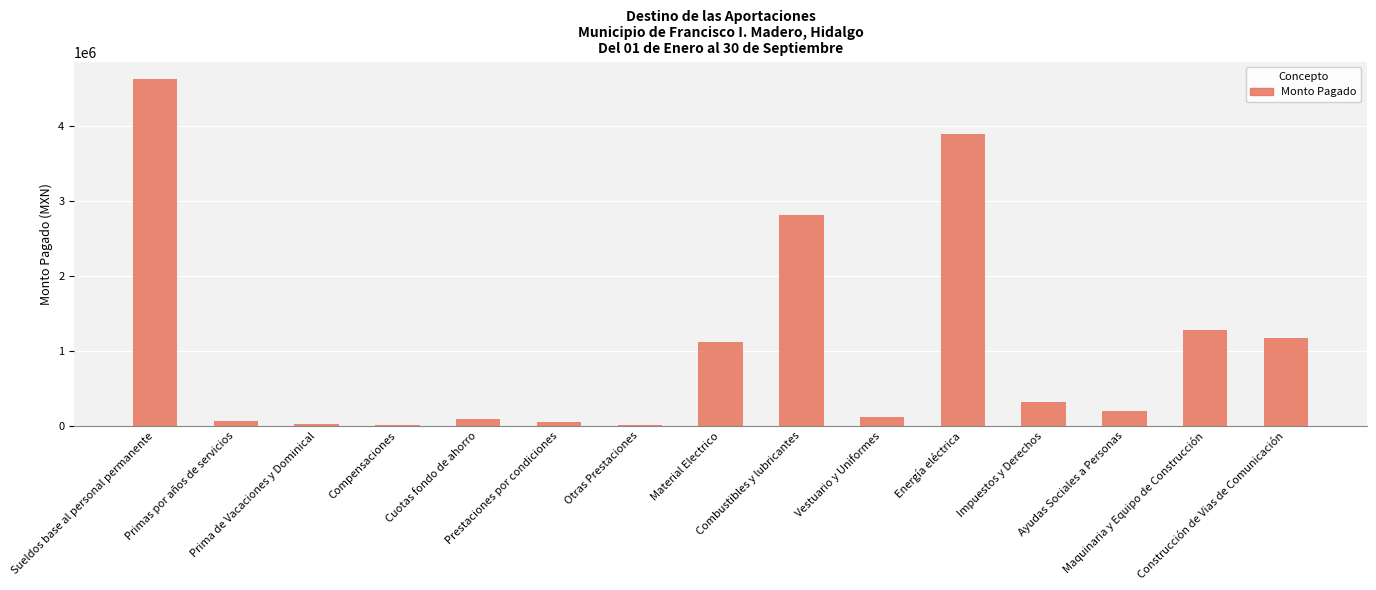

What is the ratio of the value at Maquinaria y Equipo de Construcción to the value at Cuotas fondo de ahorro?

14.6